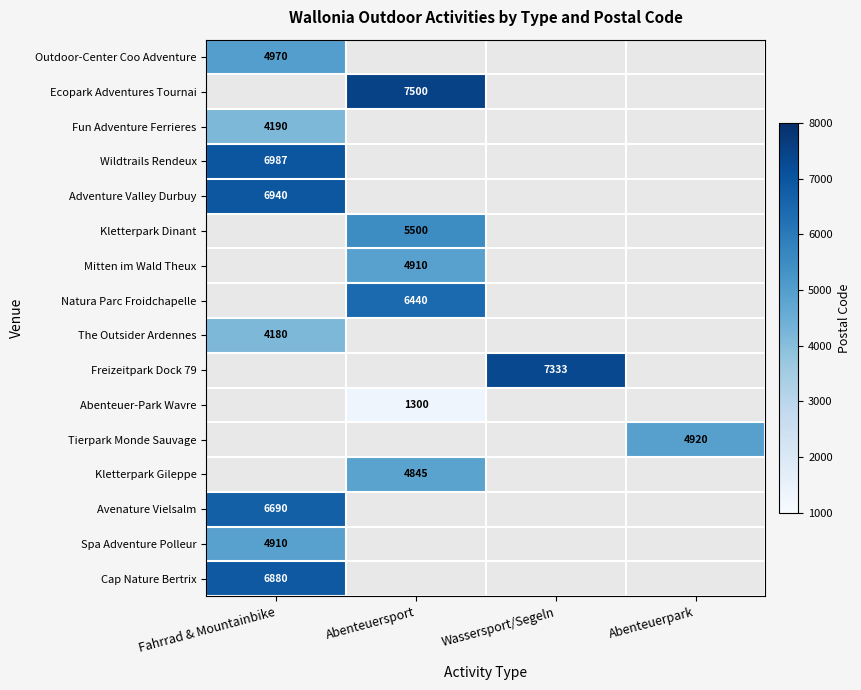

What is the maximum value for Wildtrails Rendeux?

6987.0